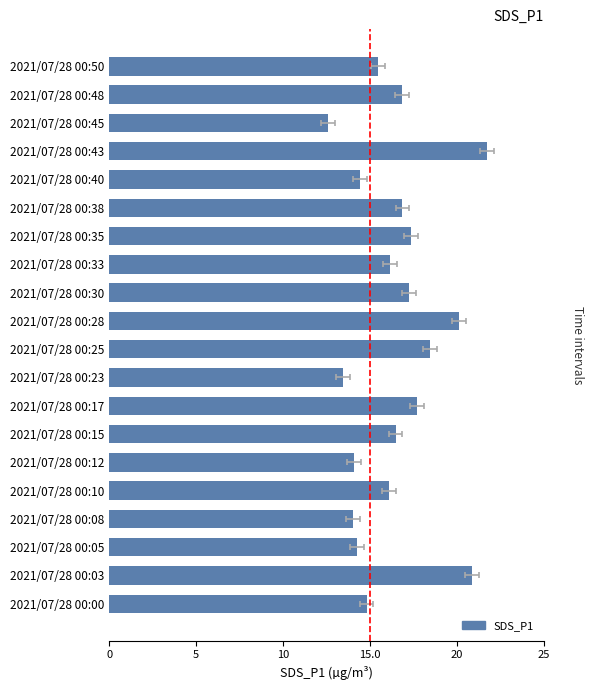

What is the change in value from 2021/07/28 00:33 to 2021/07/28 00:48?

+0.7